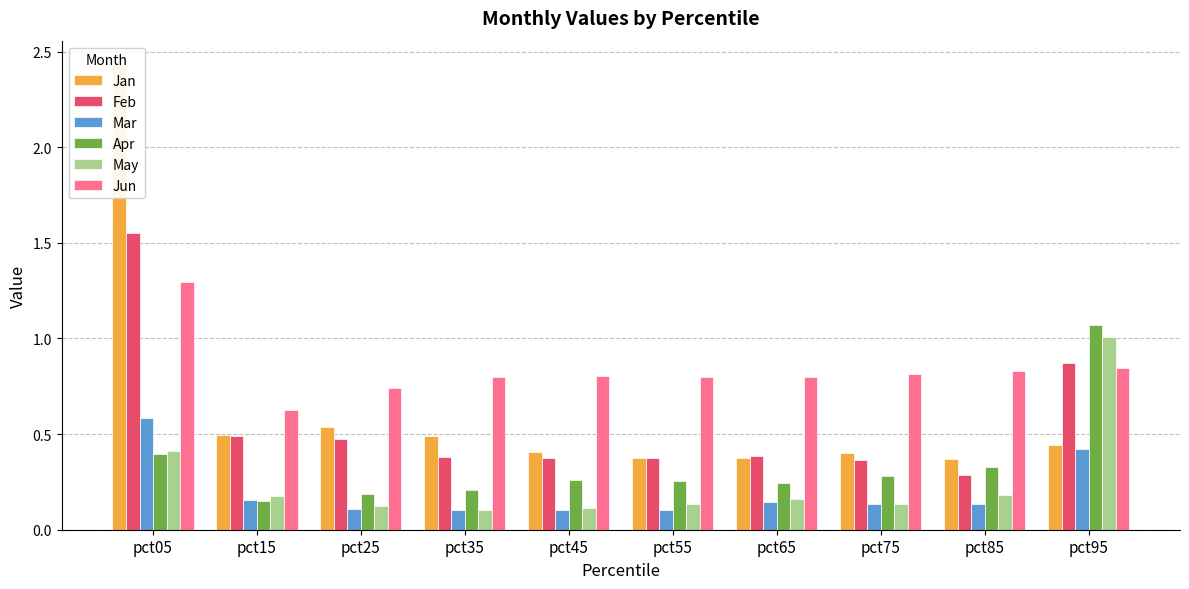

How many bars are there in each group?

6